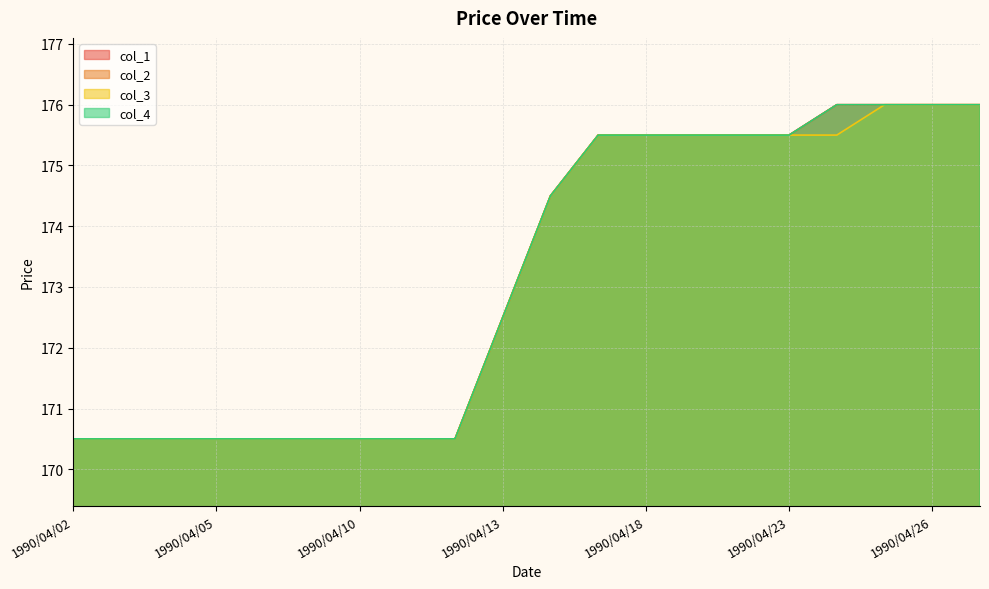

What is the maximum value for col_3?

176.0